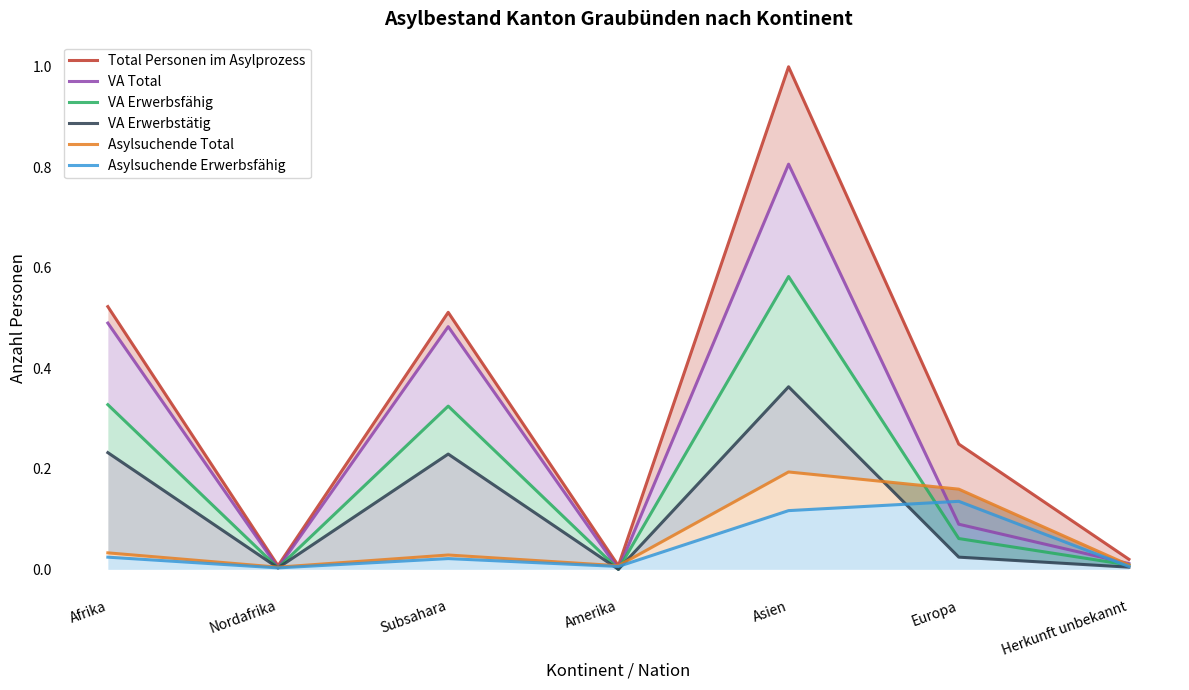

How many categories are shown in the chart?

7